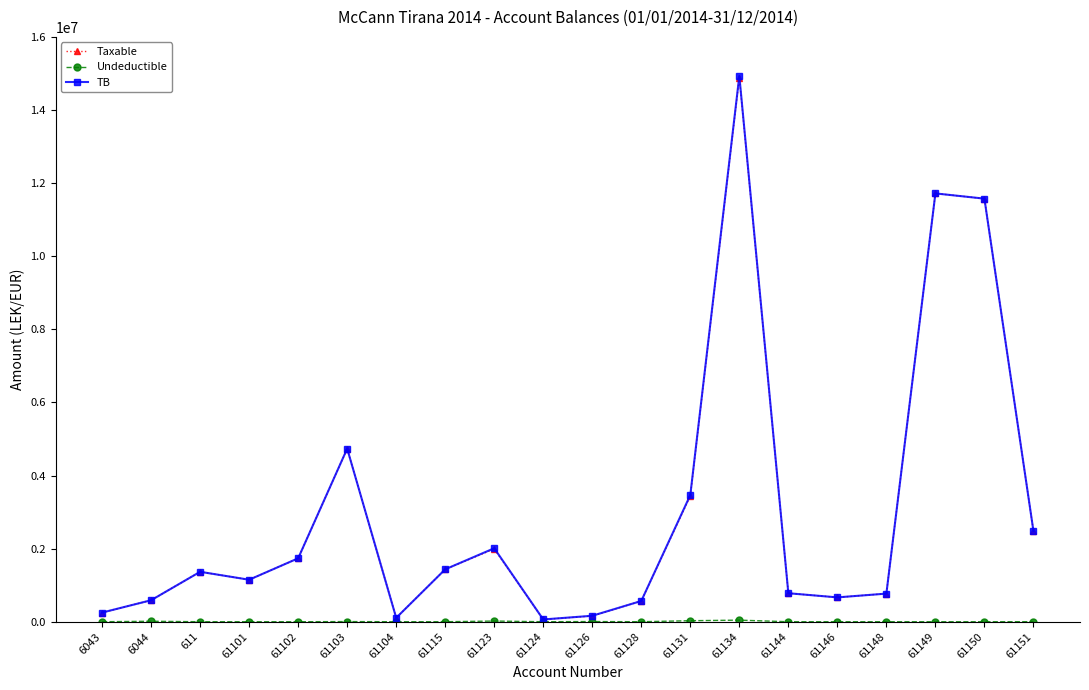

At which category is the sum across all series the highest?

61134